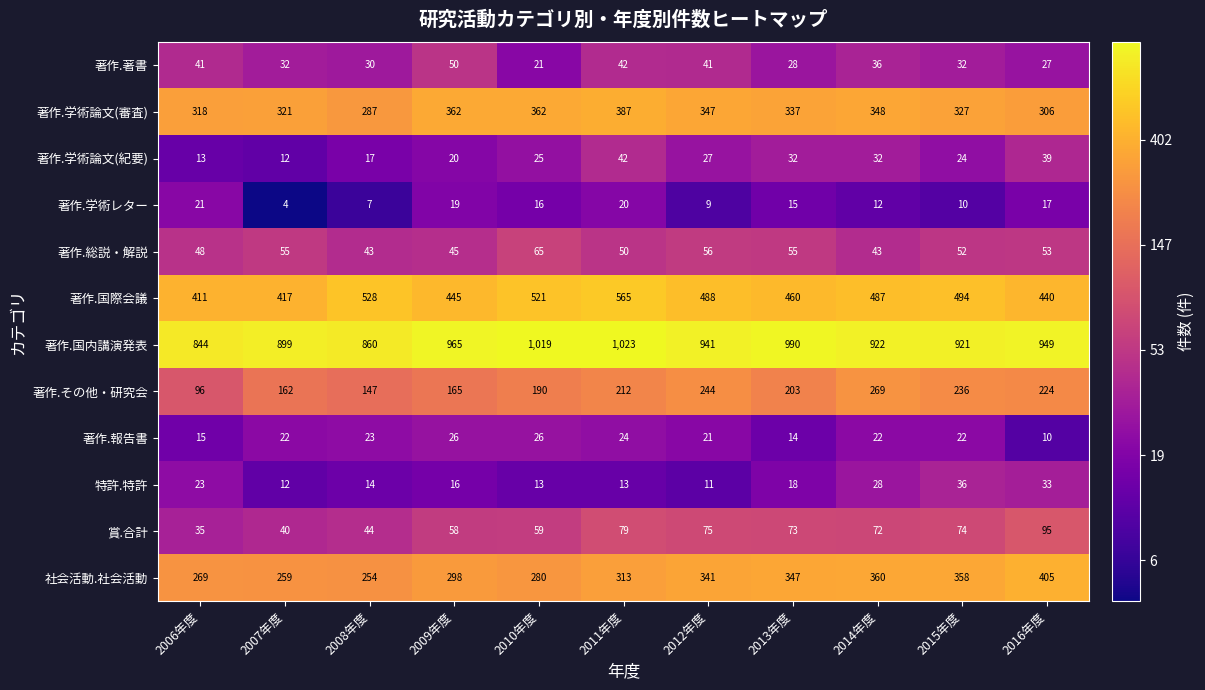

At which category is the sum across all series the highest?

2011年度